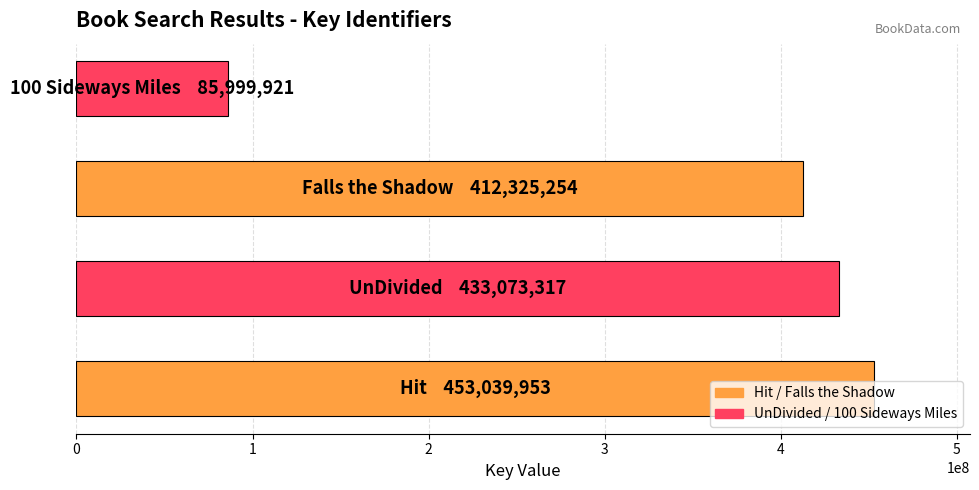

What is the greatest value displayed?

453039953